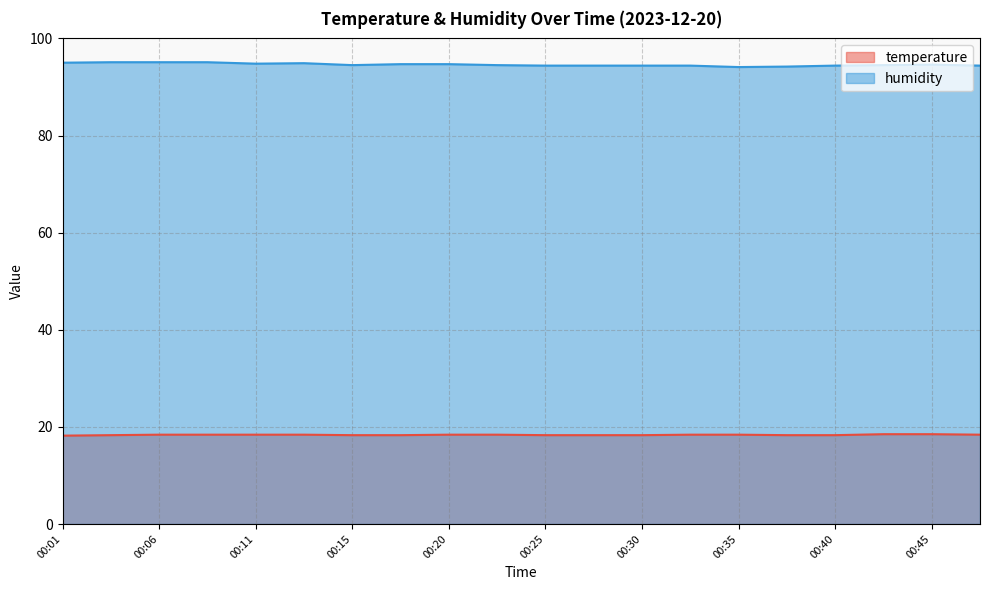

What is the sum of the temperature values at 00:08 and 00:43?

36.9